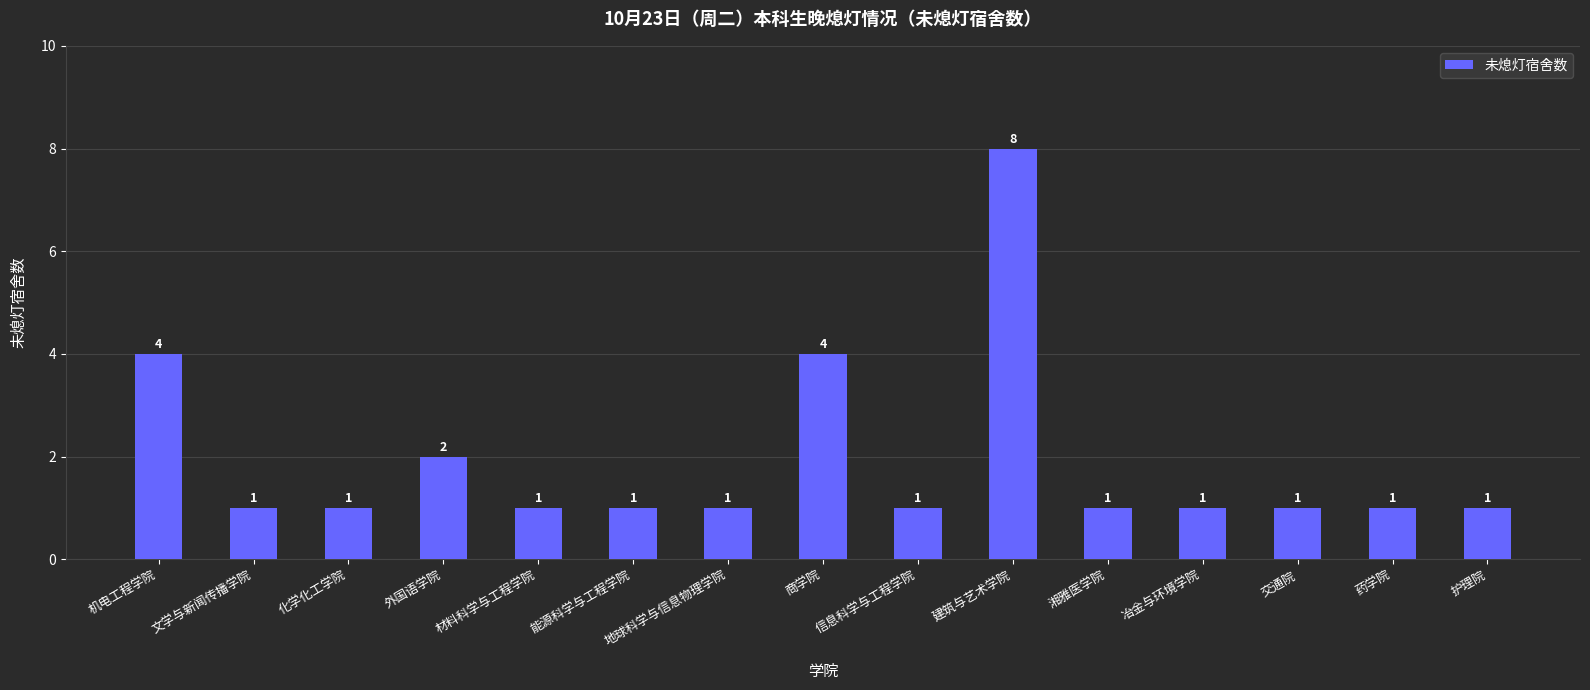

How many bars are there in total?

15